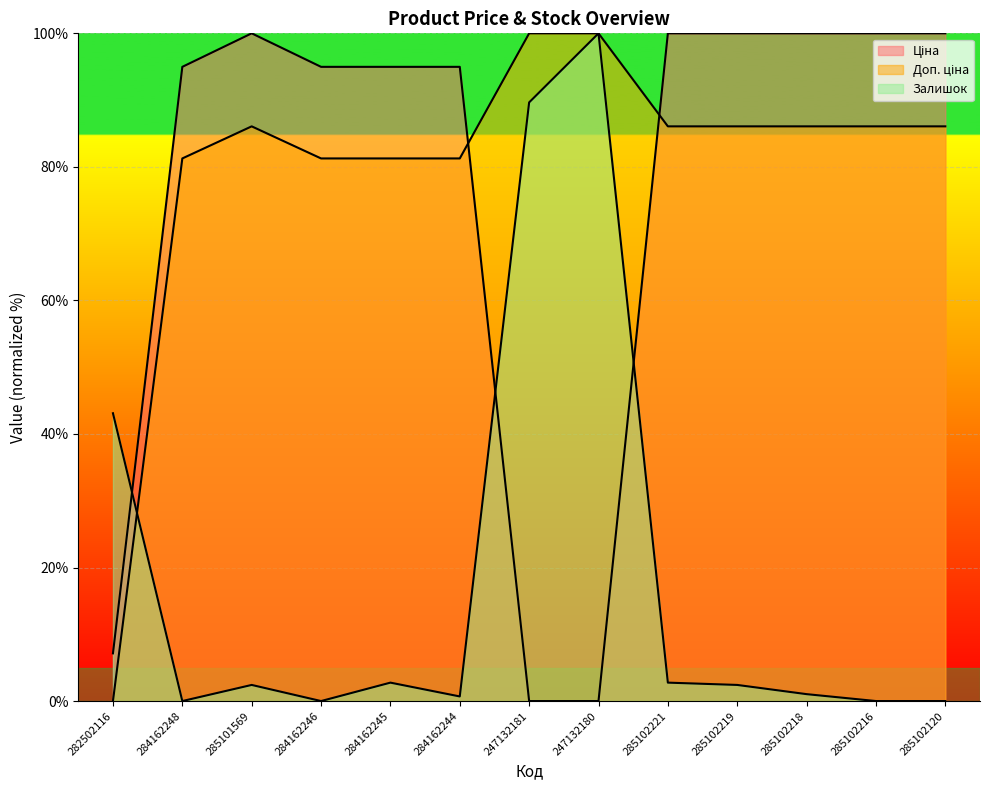

Which series has the largest total across all categories?

Доп. ціна